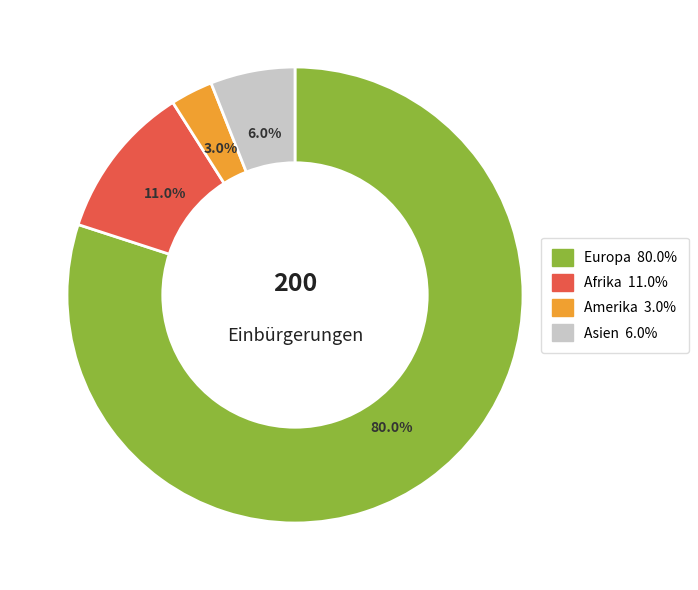

Does any single category account for the majority?

Yes